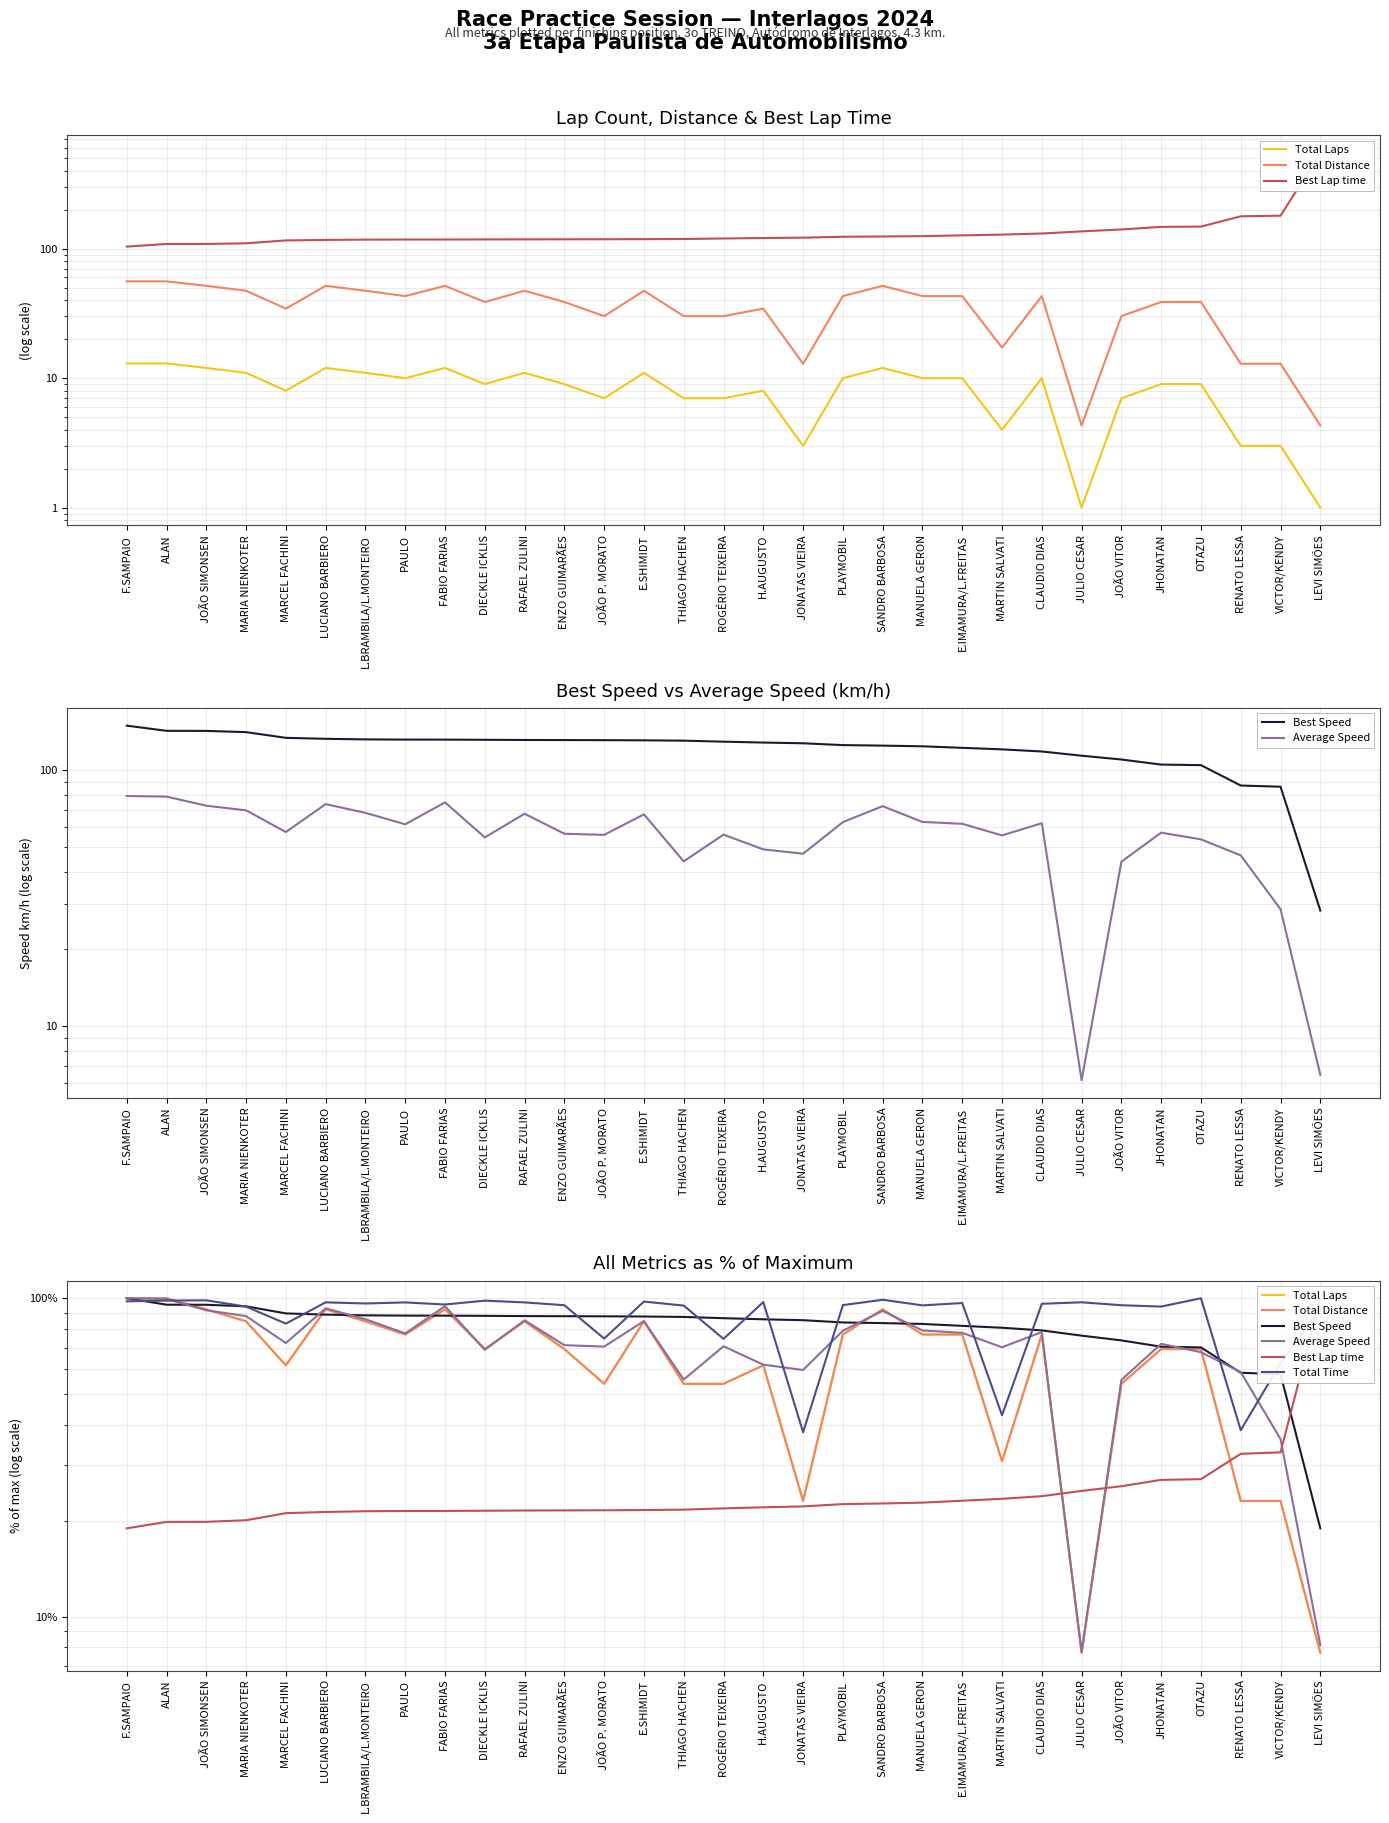

At which label does Average Speed first exceed 72?

F.SAMPAIO